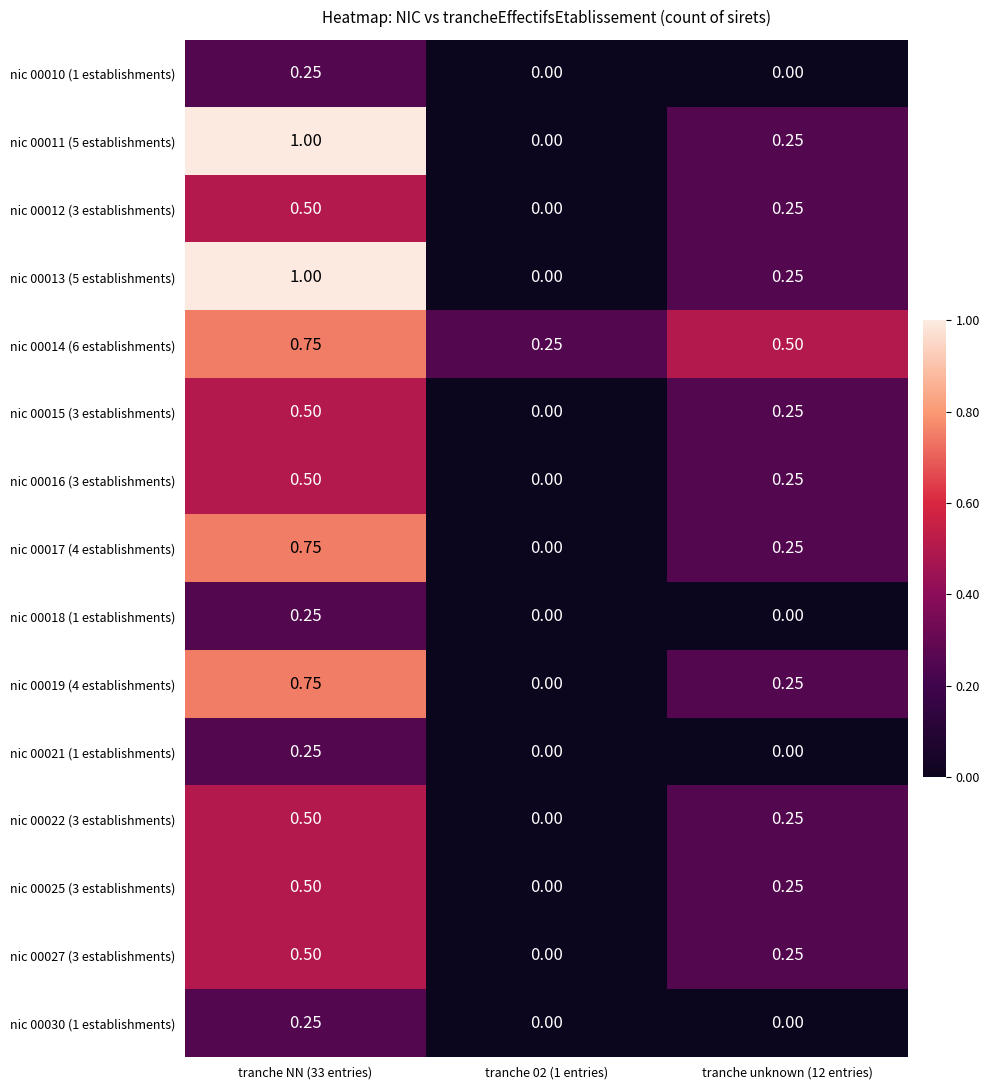

How many data points does each series have?

3